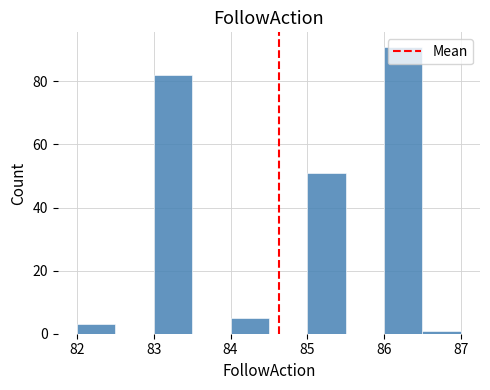

Reading left to right, list every bar in this chart as the range it spans on the x-axis followed by its height. The values are not printed on the chart, so give them approximately, as read against the axis.

82.0 to 82.5: 4
82.5 to 83.0: 0
83.0 to 83.5: 82
83.5 to 84.0: 0
84.0 to 84.5: 6
84.5 to 85.0: 0
85.0 to 85.5: 52
85.5 to 86.0: 0
86.0 to 86.5: 92
86.5 to 87.0: under 2